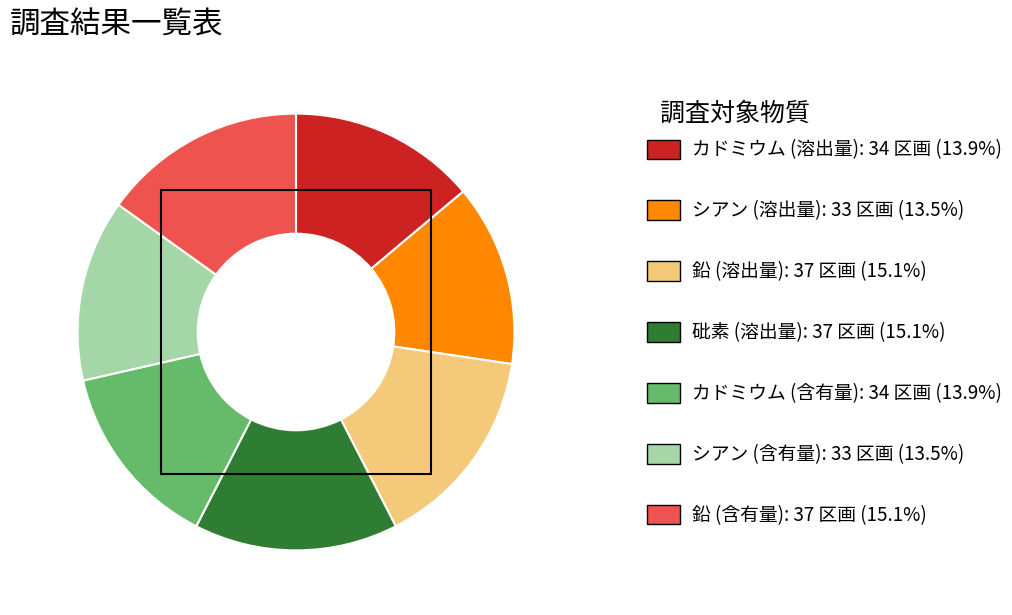

Is there a majority slice in this chart?

No